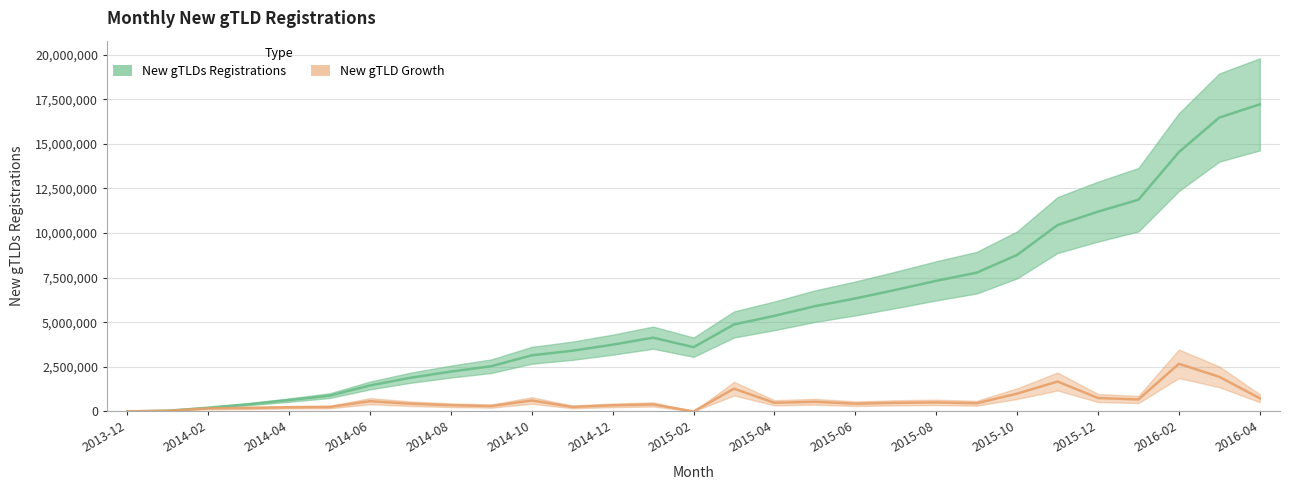

True or false: New gTLDs Registrations has more than 0 points higher than both neighbors.

True